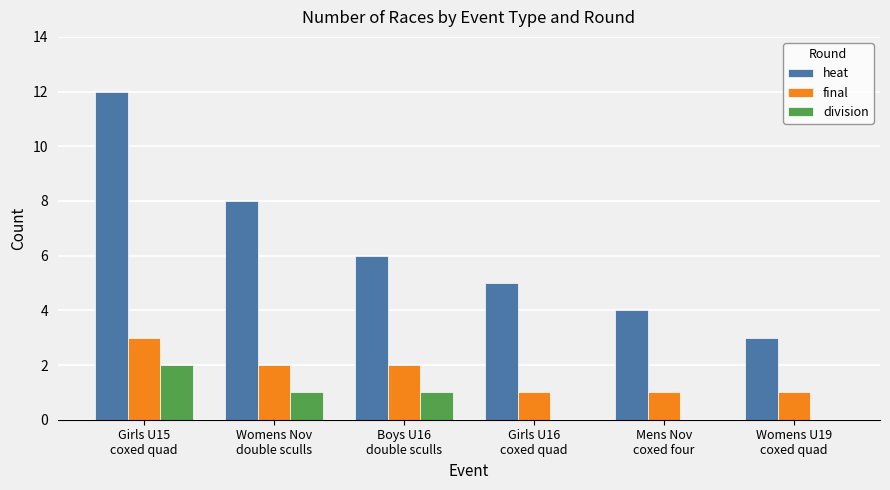

What is the sum of all division values?

4